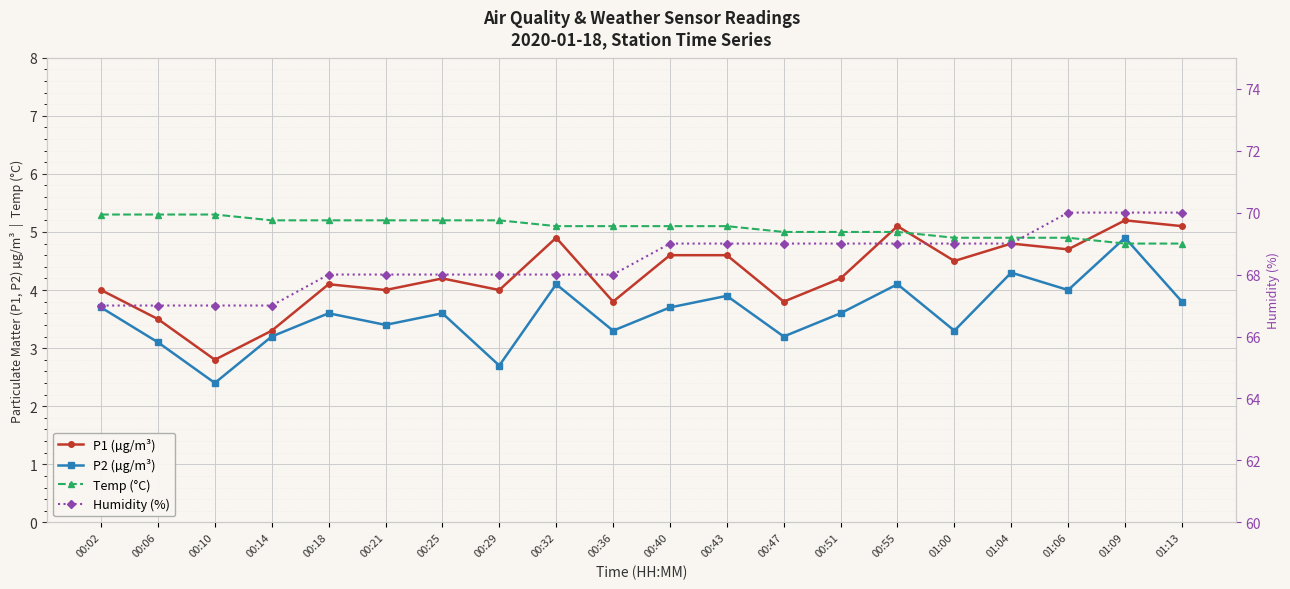

True or false: P2 (µg/m³) has a value of 1.0 at 00:18.

False